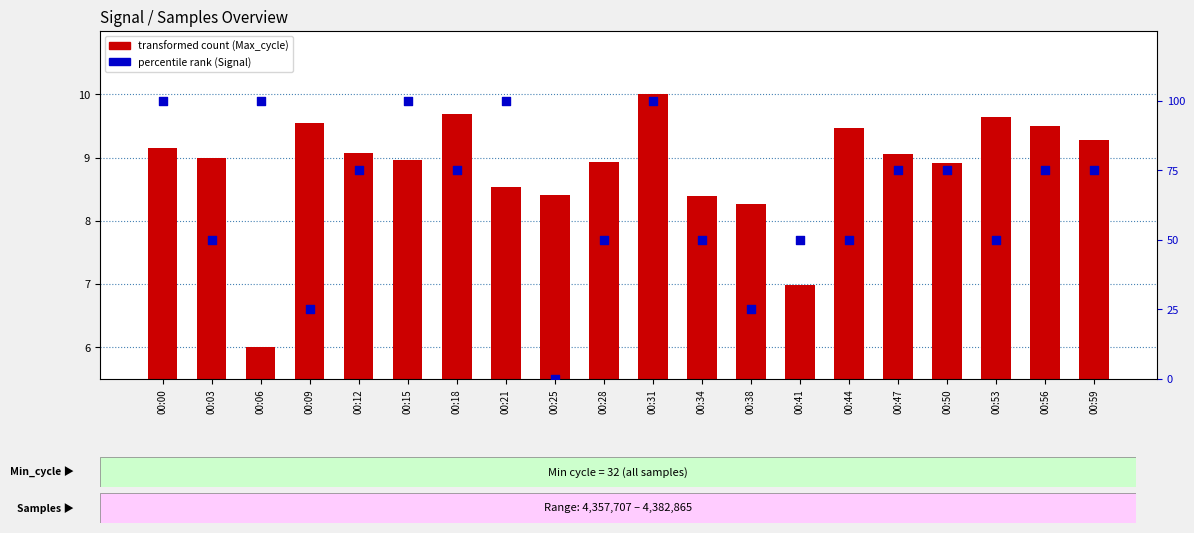

Which series has the largest total across all categories?

percentile rank (Signal)